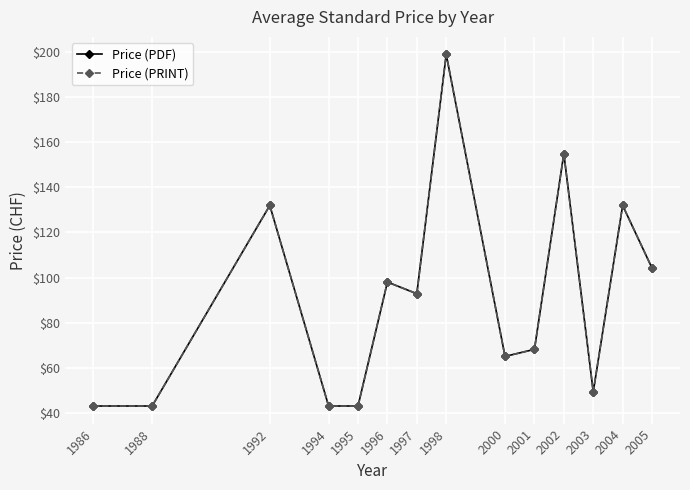

At which label does Price (PRINT) reach its peak?

1998